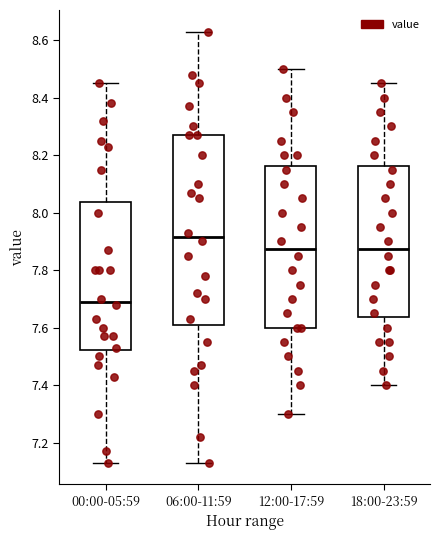

Where does the upper whisker of the box for 12:00-17:59 end on the y-axis? The values are not printed on the chart, so give them approximately, as read against the axis.

8.50